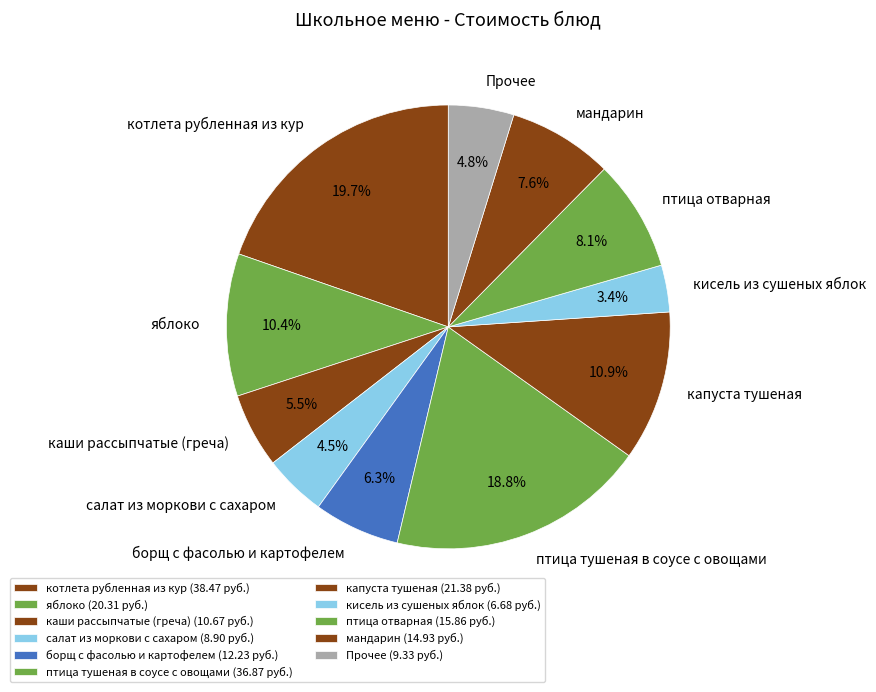

Between борщ с фасолью и картофелем and котлета рубленная из кур, which is larger?

котлета рубленная из кур